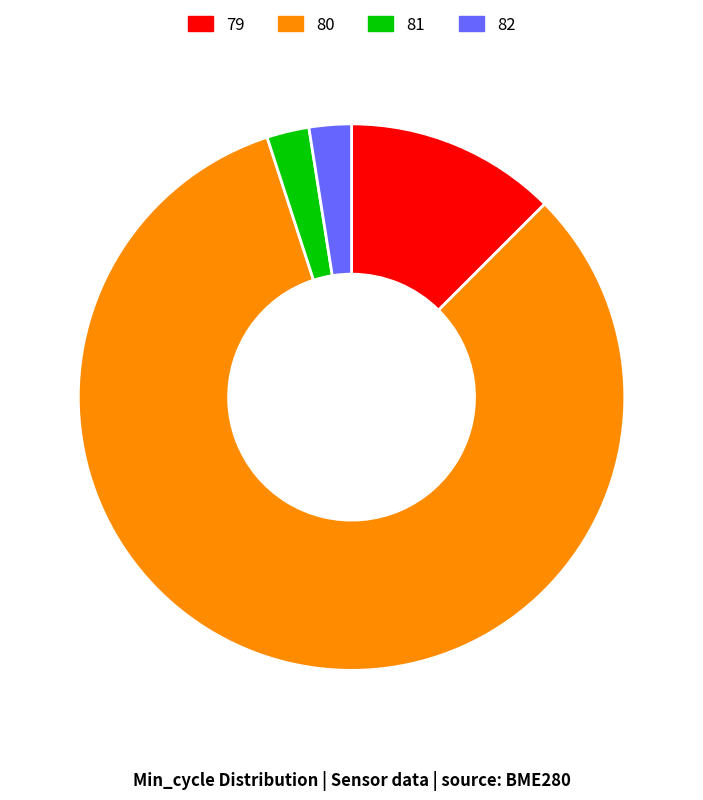

Does 79 represent more than half of the total?

No